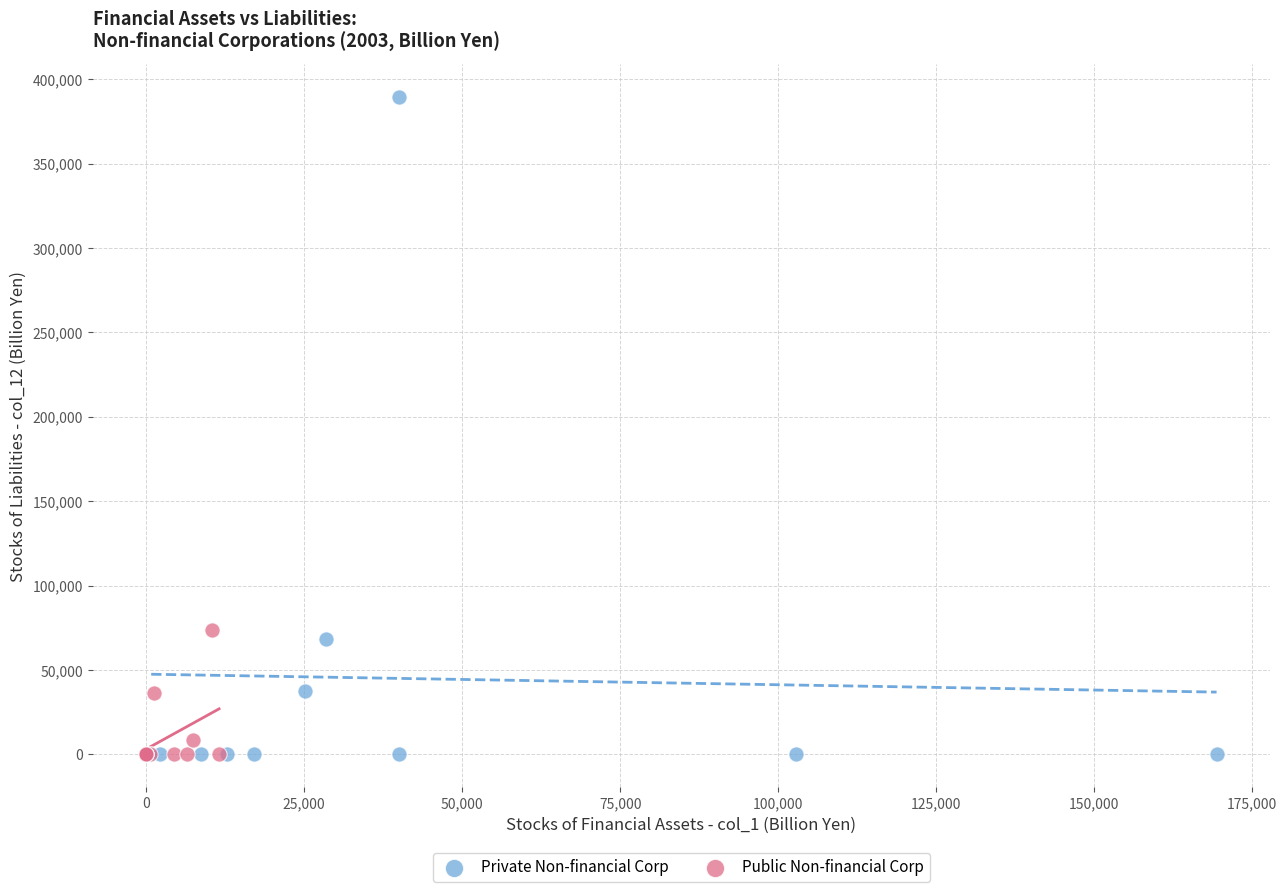

Which series contains the highest Y value?

Private Non-financial Corp